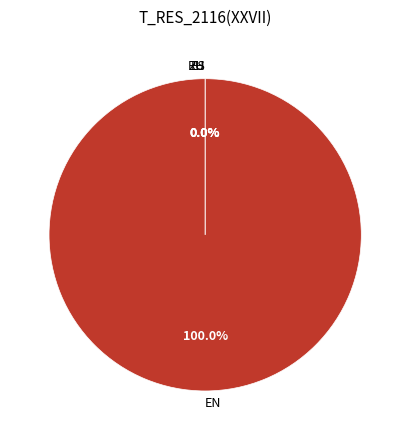

Which category has the smallest portion of the pie?

ZH